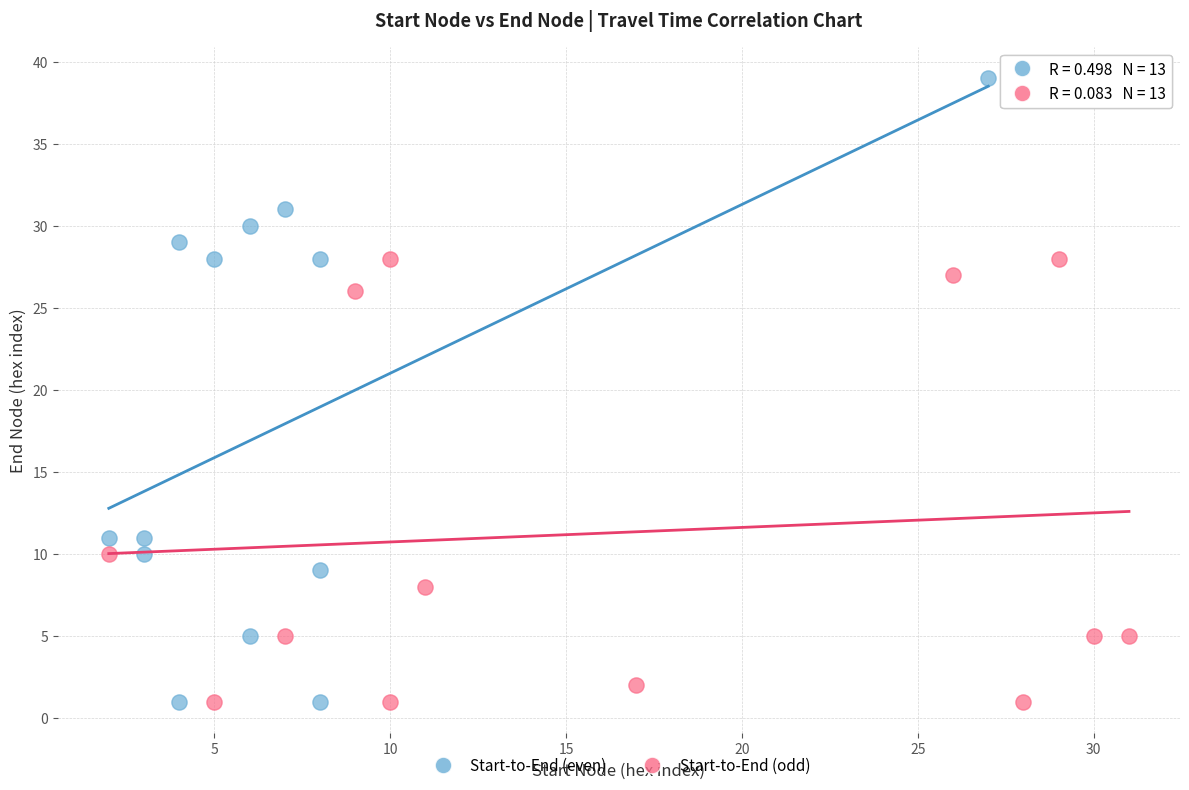

Which series reaches the maximum Y coordinate?

Start-to-End (even)